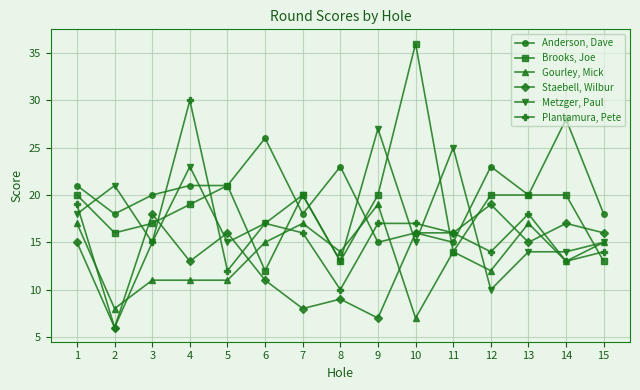

At which label is Brooks, Joe closest to 24?

5